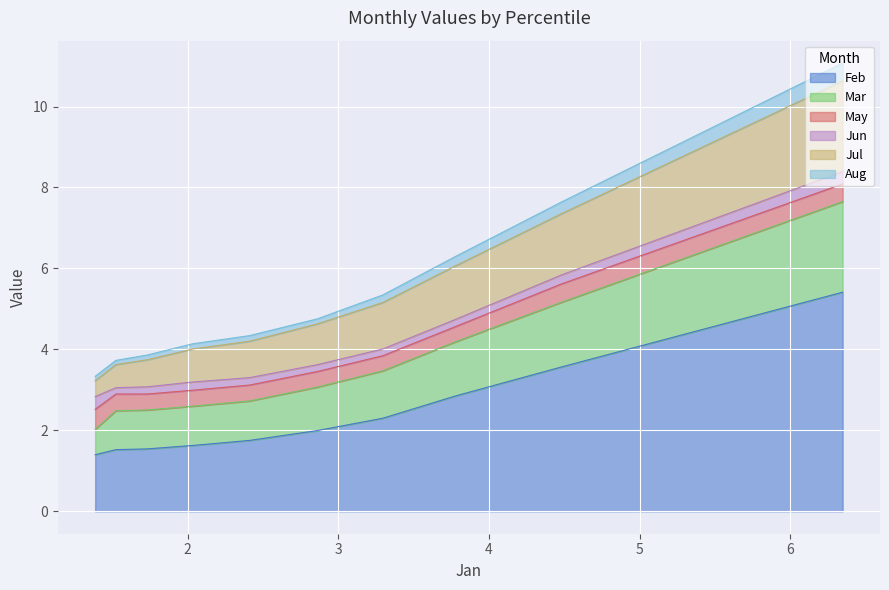

What is the lowest value of the Feb series?

1.4